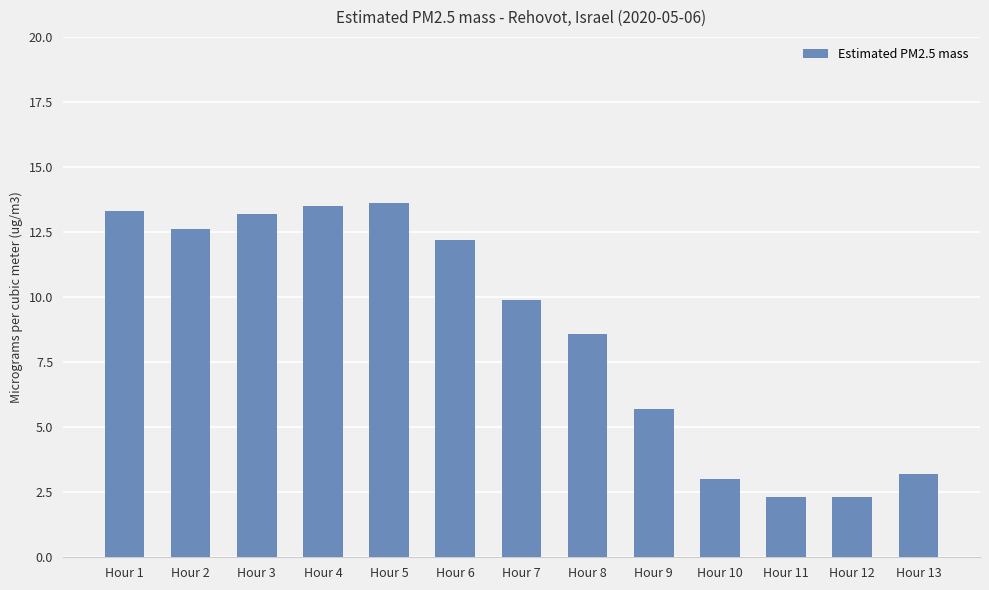

Is it true that the value at Hour 3 is 23.2?

False